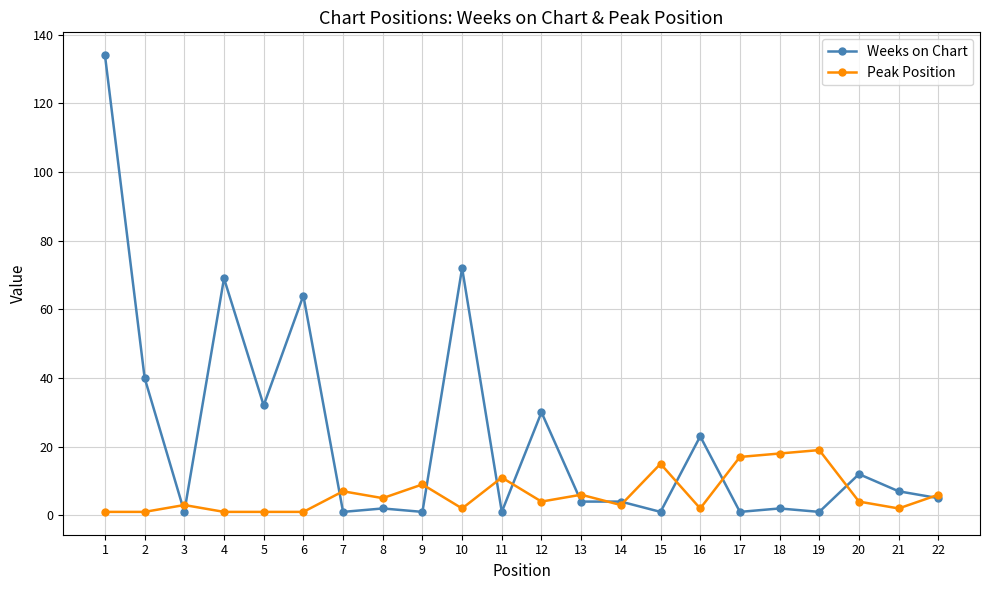

List the series in order of their overall mean, lowest first.

Peak Position, Weeks on Chart